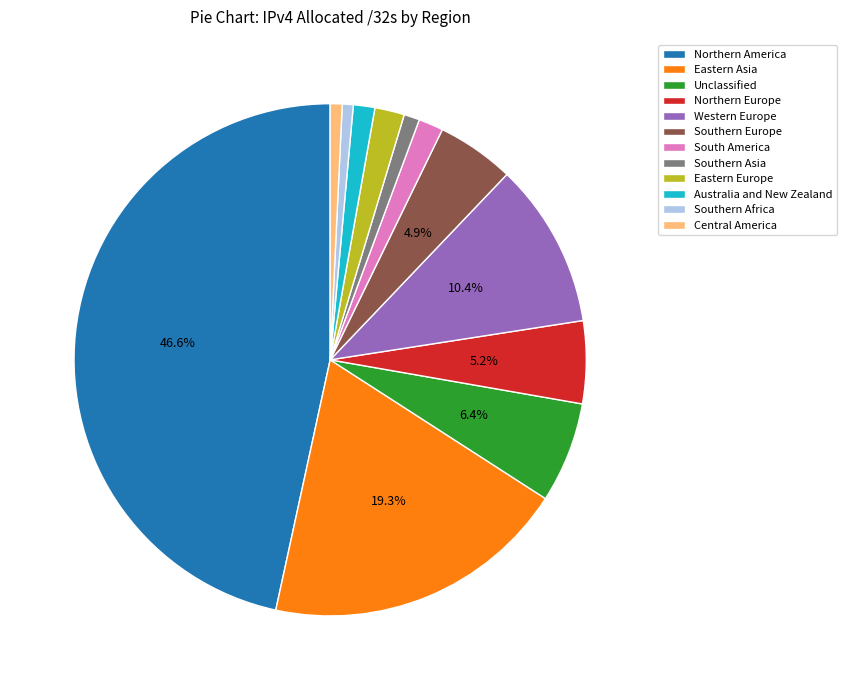

Does Eastern Europe account for over 50% of the chart?

No